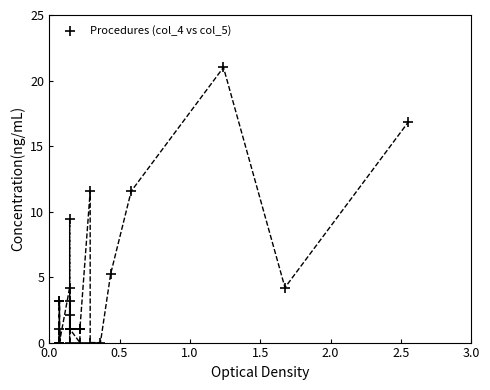

What Y value in the scatter plot is closest to 10?

9.5